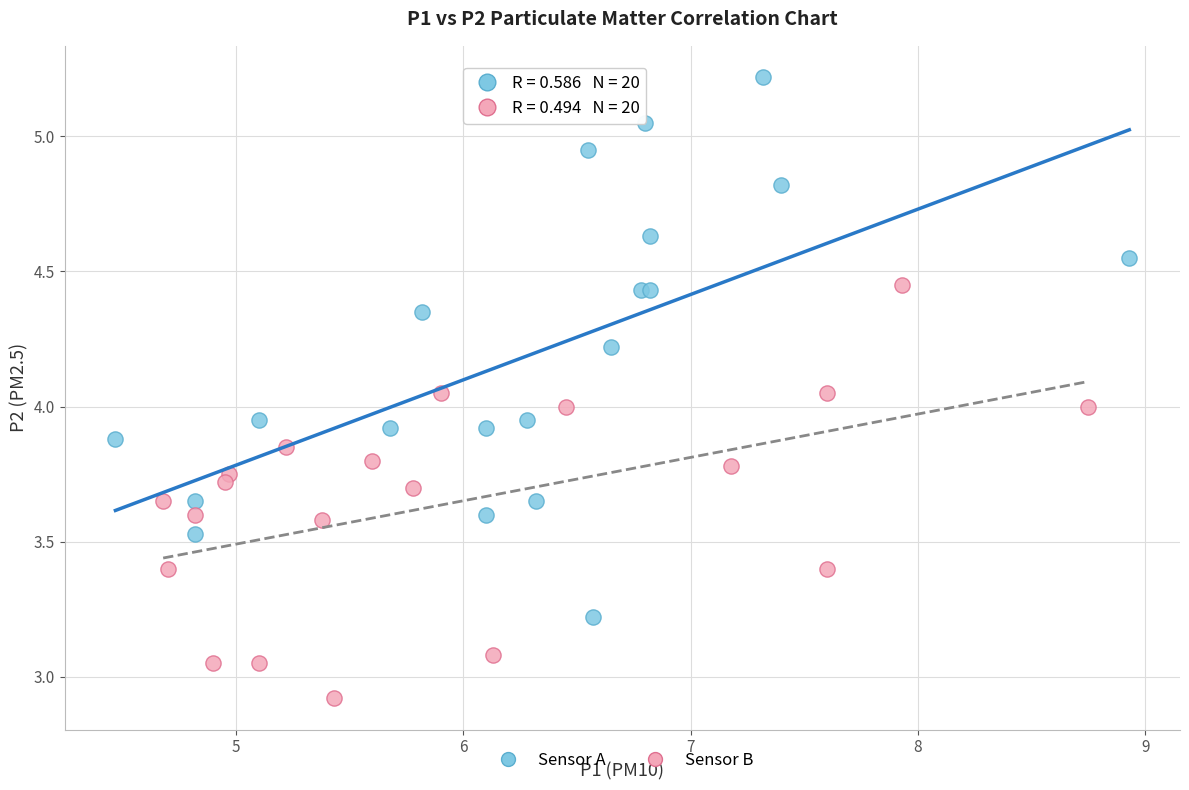

Which series reaches the minimum Y coordinate?

Sensor B